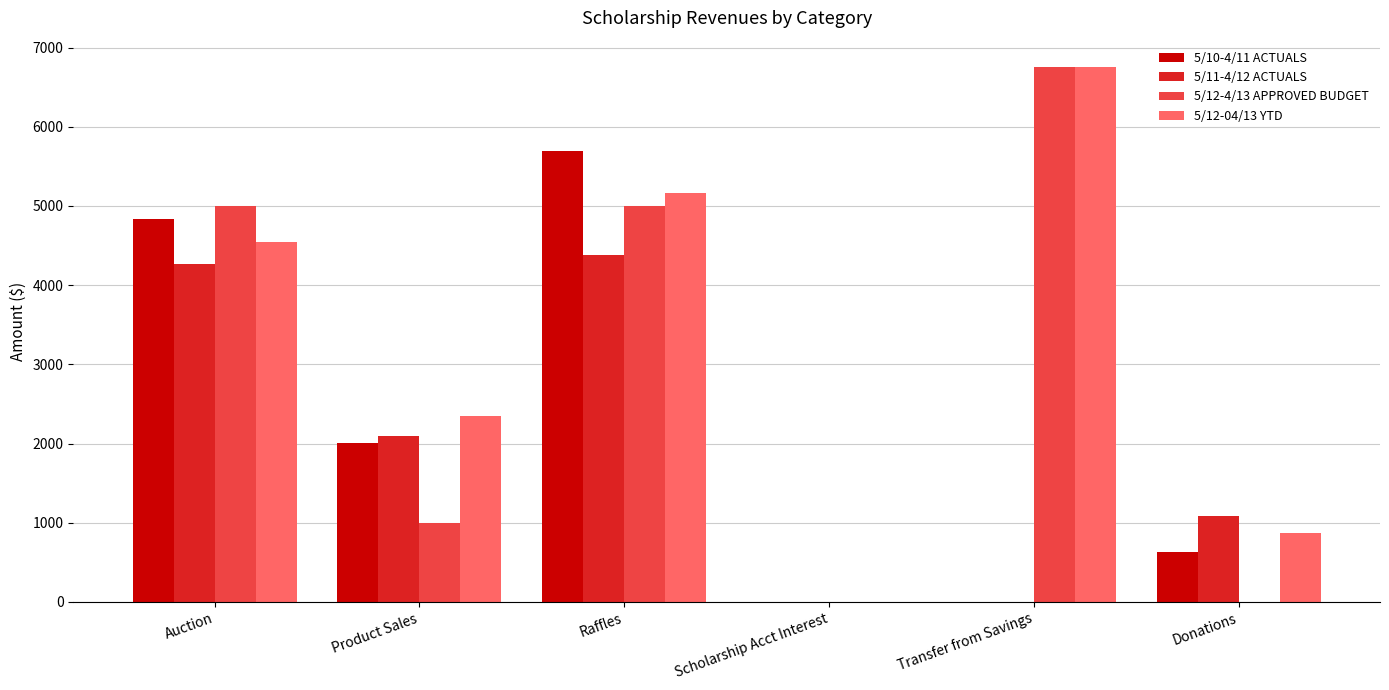

Which series has the largest total across all categories?

5/12-04/13 YTD